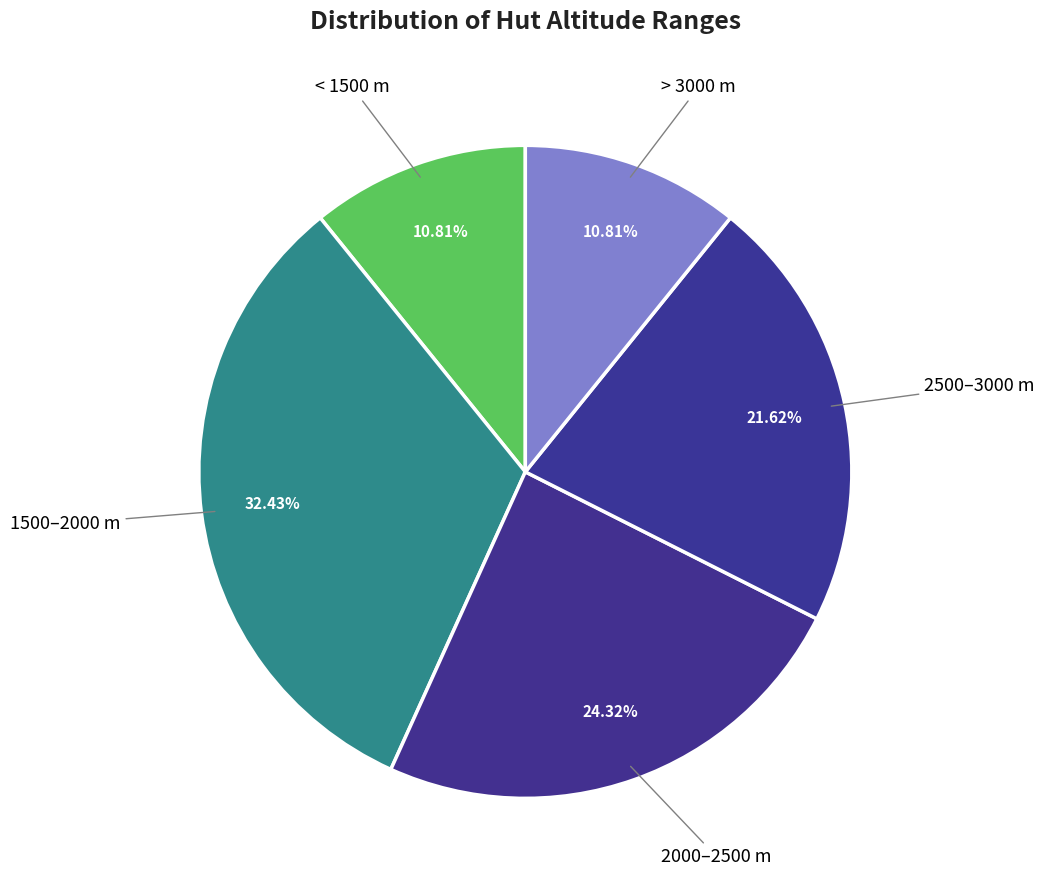

Is 2000–2500 m the majority of the pie?

No